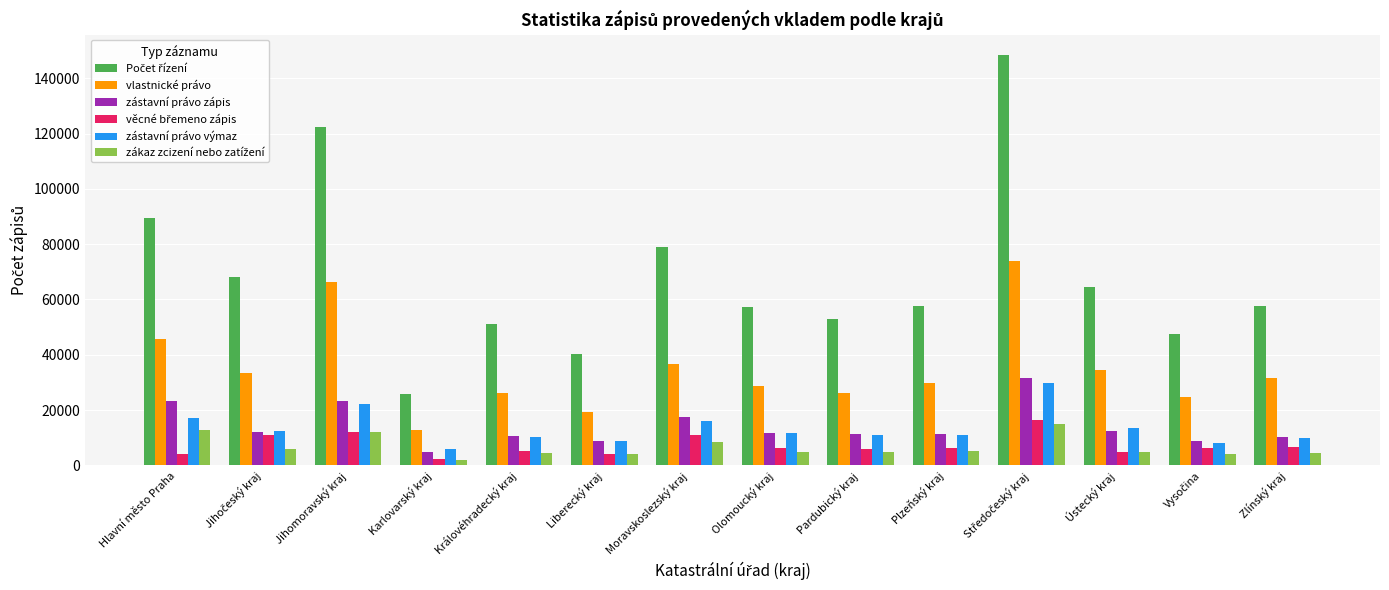

What is the label of the 7th bar from the left?

Moravskoslezský kraj